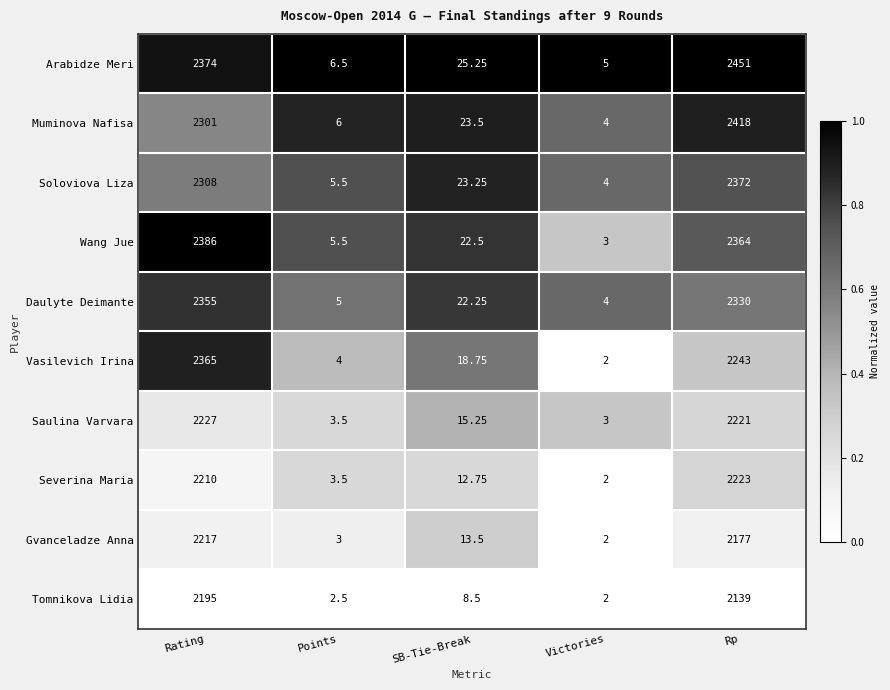

Rank the series by their maximum value, from highest to lowest.

Arabidze Meri, Muminova Nafisa, Wang Jue, Soloviova Liza, Vasilevich Irina, Daulyte Deimante, Saulina Varvara, Severina Maria, Gvanceladze Anna, Tomnikova Lidia